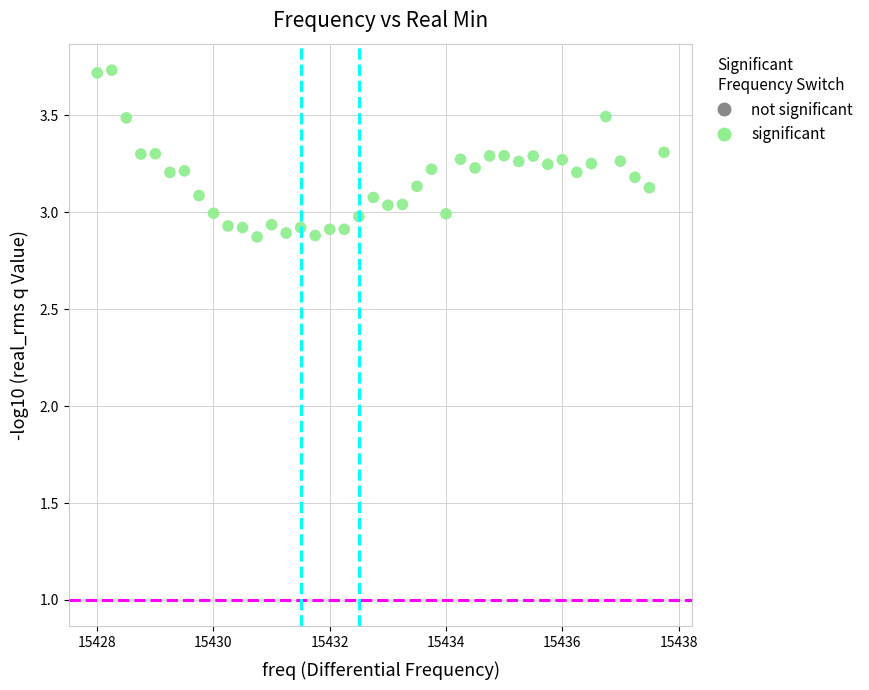

What is the range of X values (max minus min)?

9.8